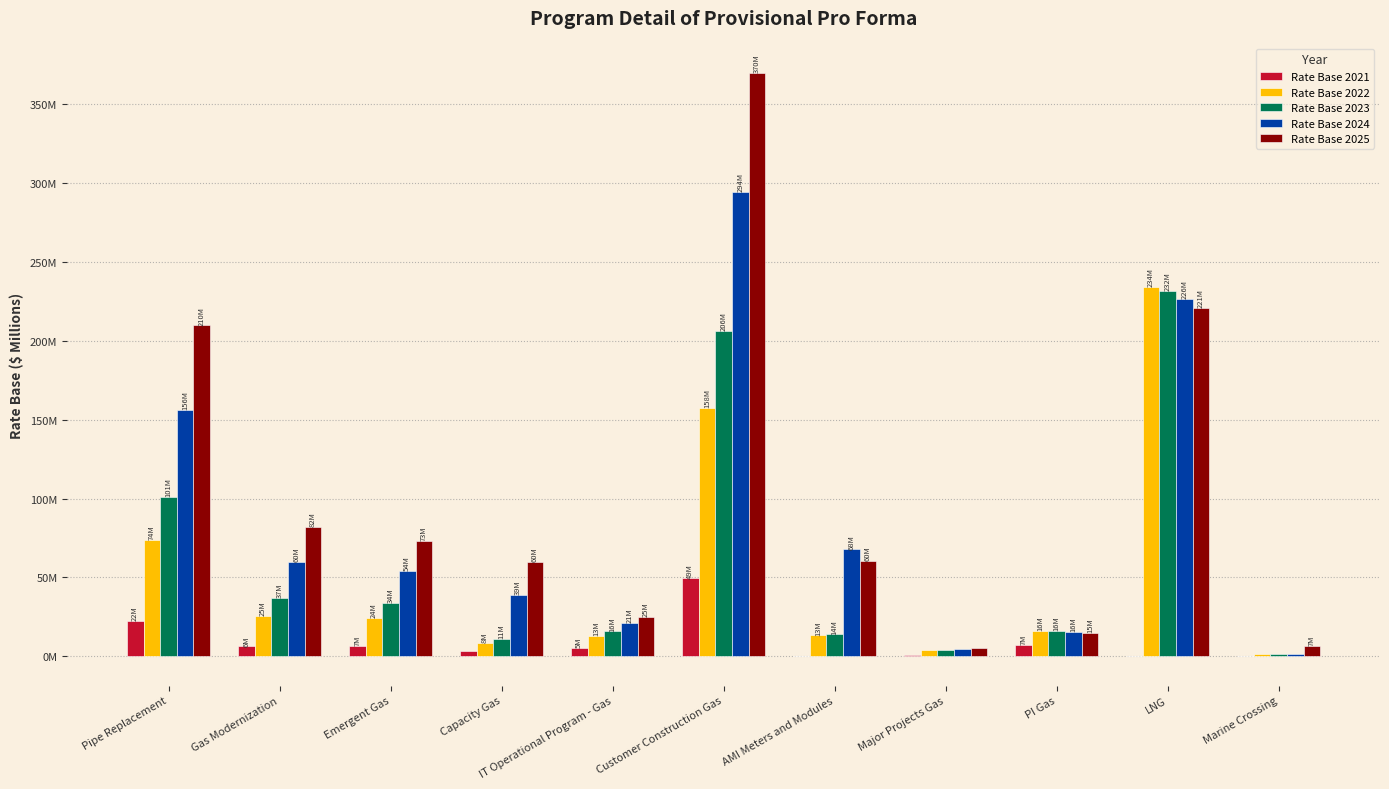

What are all the series names shown in the legend?

Rate Base 2021, Rate Base 2022, Rate Base 2023, Rate Base 2024, Rate Base 2025